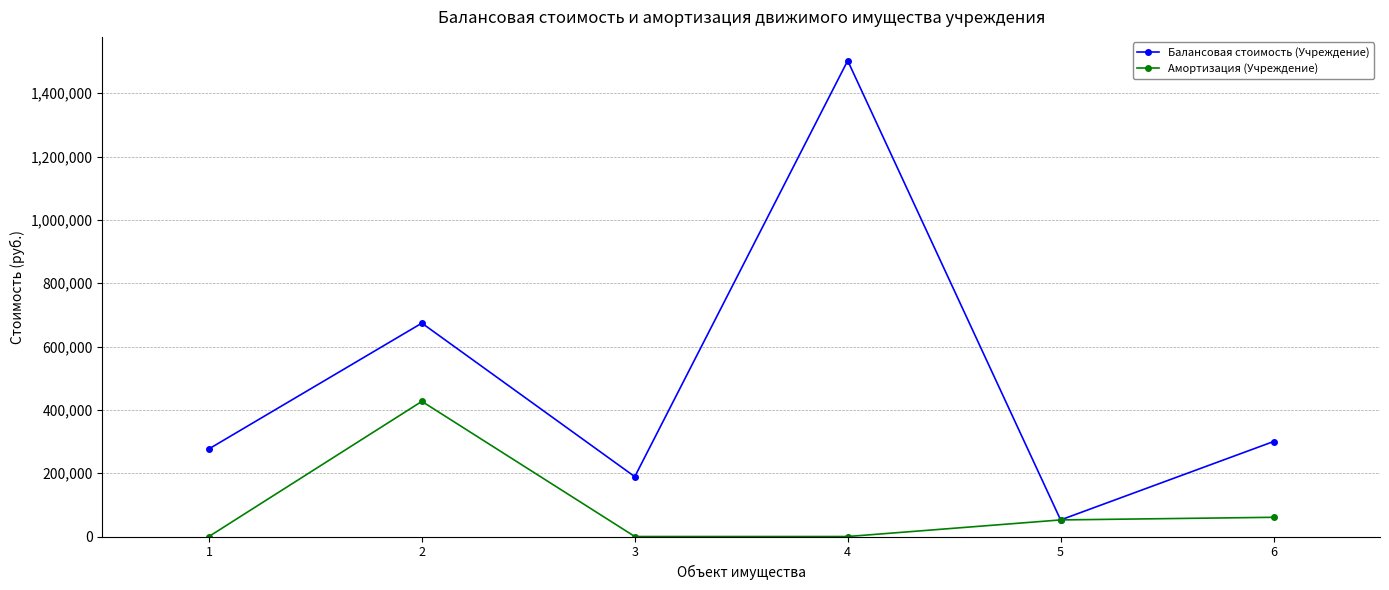

What is the spread (max minus min) of values at 3?

189050.0